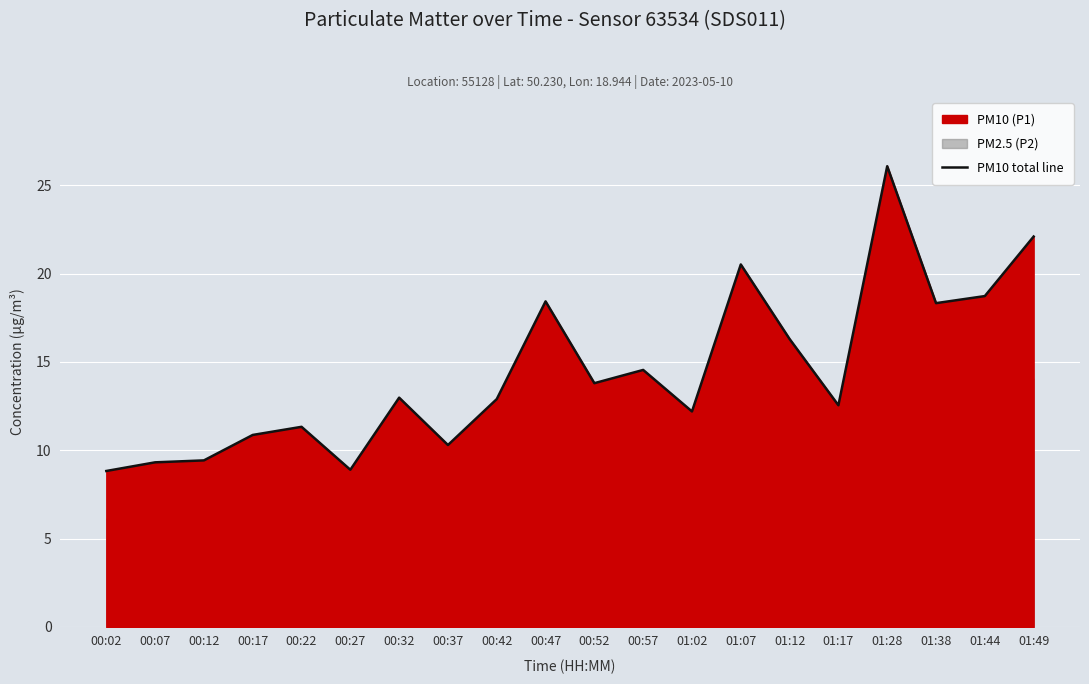

At which label does the data first exceed 12?

00:32